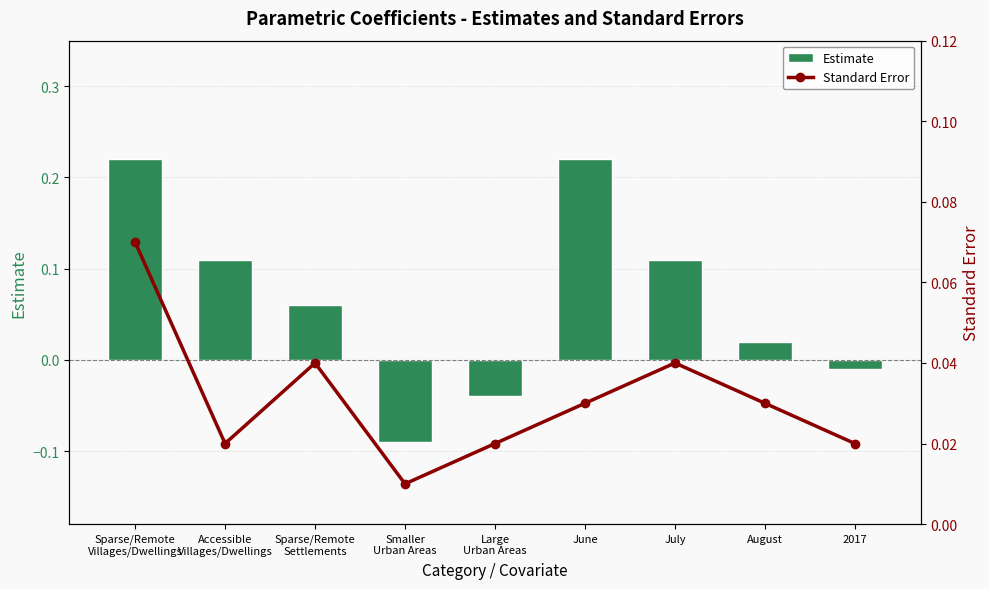

What is the difference between the maximum and minimum values in the Standard Error series?

0.1